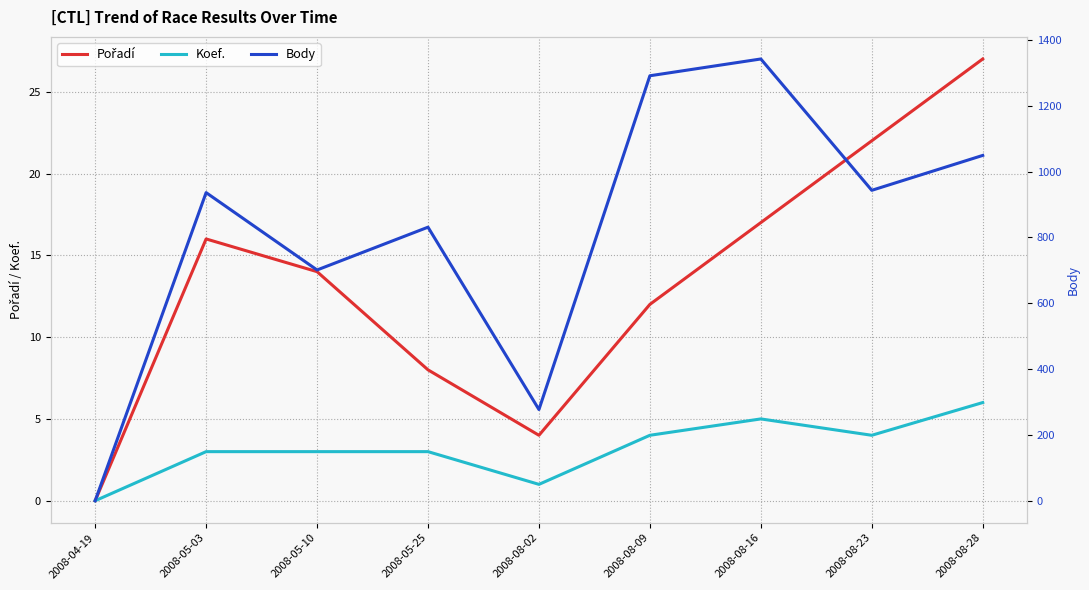

At which category does the chart reach its minimum across all series?

2008-04-19